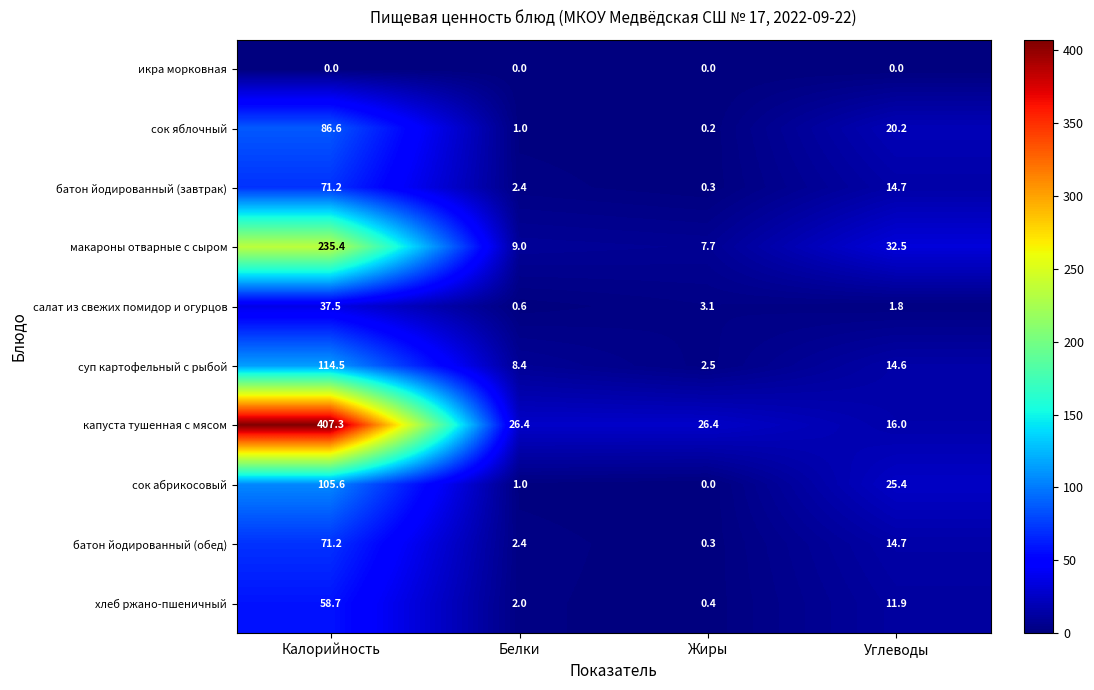

Count the number of categories in the chart.

4